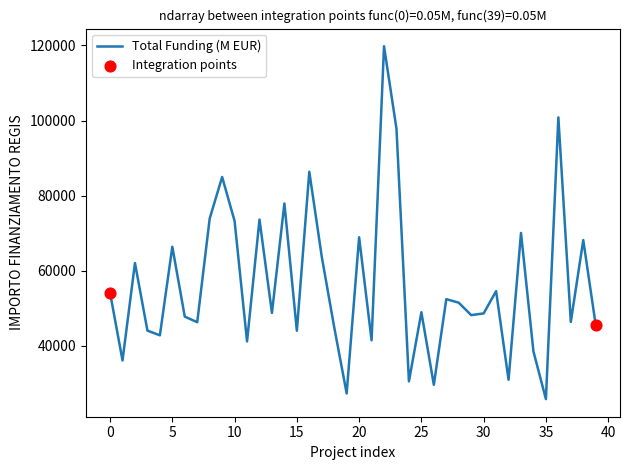

What is the greatest value displayed?

119783.4